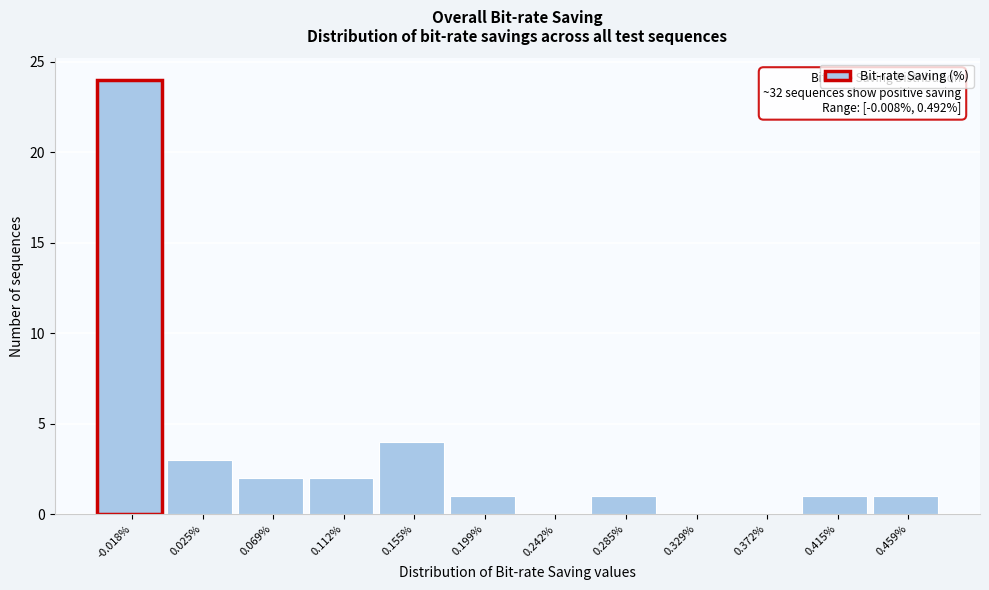

Reading left to right, transcribe all the data shown in this chart.

-0.018%=24	0.025%=3	0.069%=2	0.112%=2	0.155%=4	0.199%=1	0.242%=0	0.285%=1	0.329%=0	0.372%=0	0.415%=1	0.459%=1